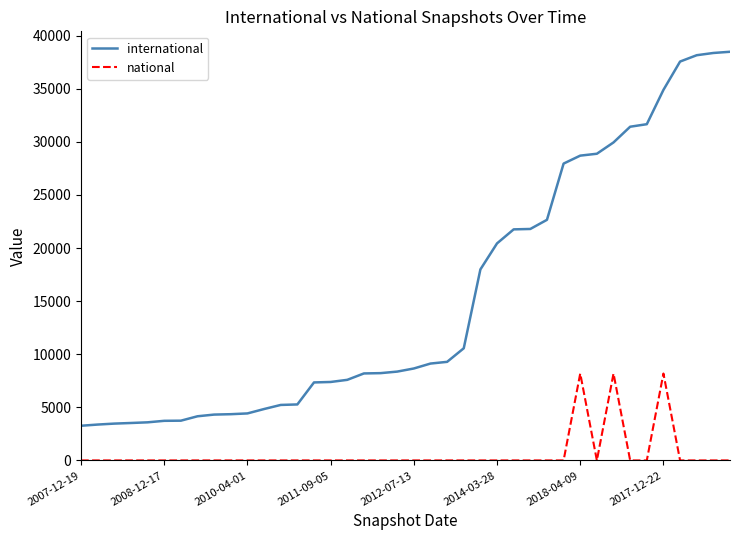

What are all the series names shown in the legend?

international, national